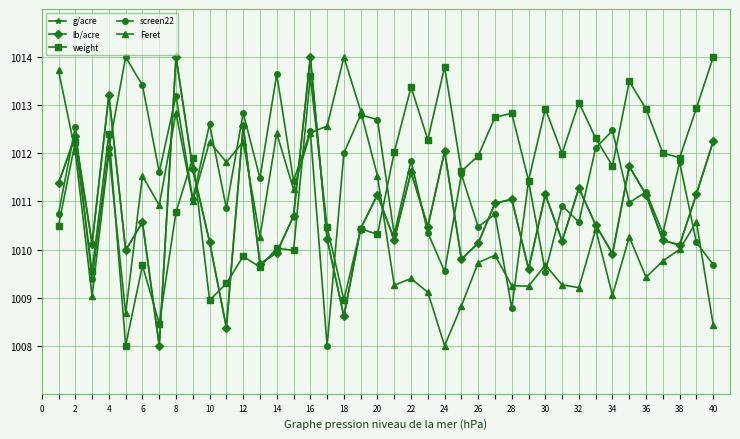

What are all the series names shown in the legend?

g/acre, lb/acre, weight, screen22, Feret